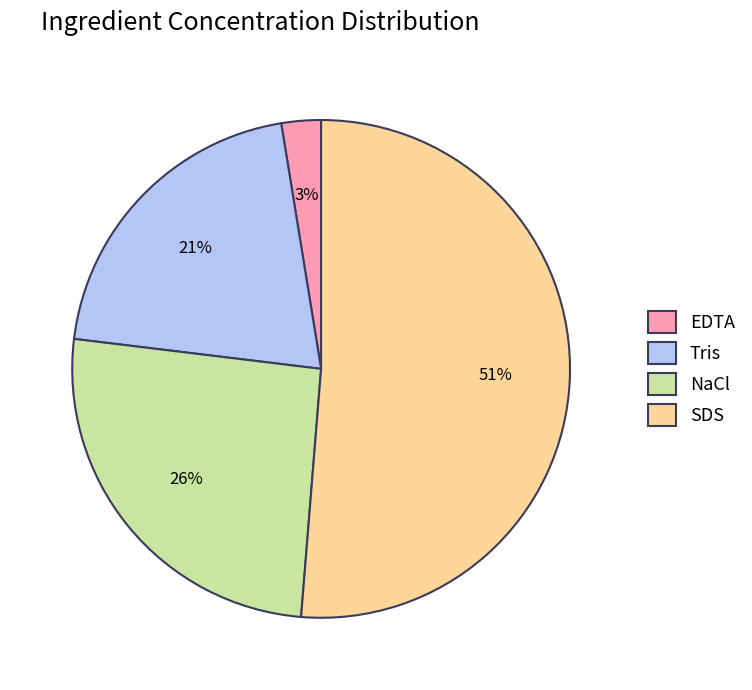

Which category has the biggest portion of the pie?

SDS